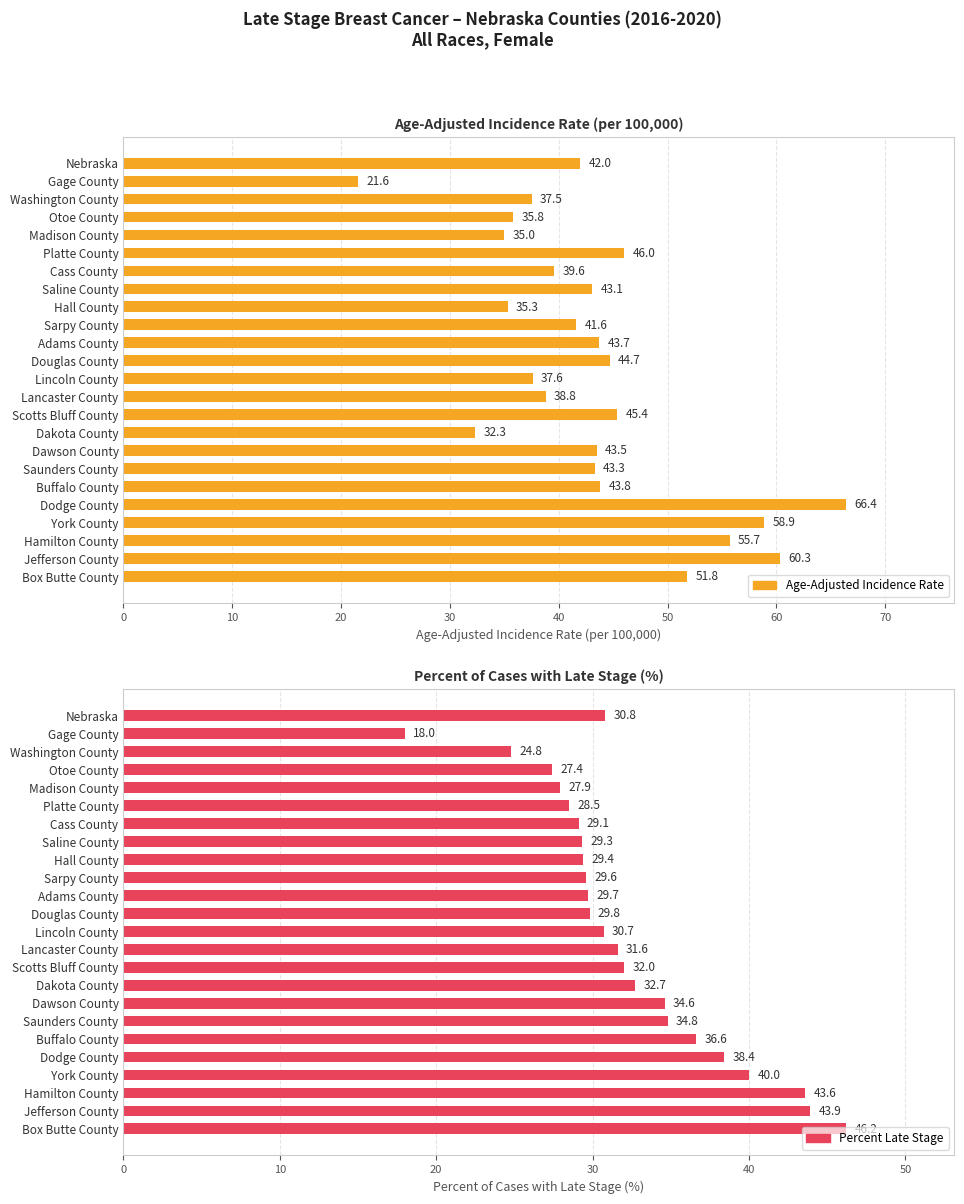

Does the chart contain any negative values?

No